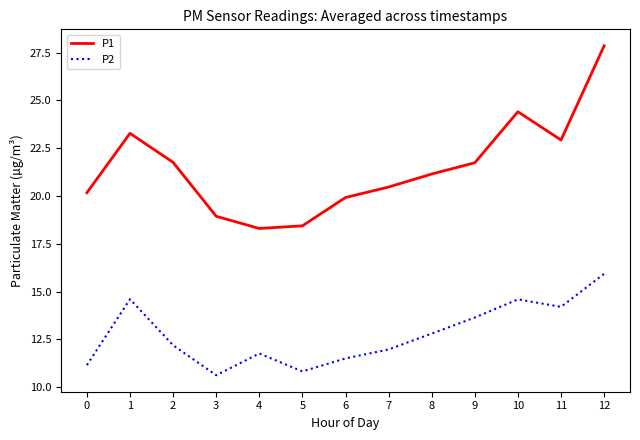

What is the lowest value of the P2 series?

10.6